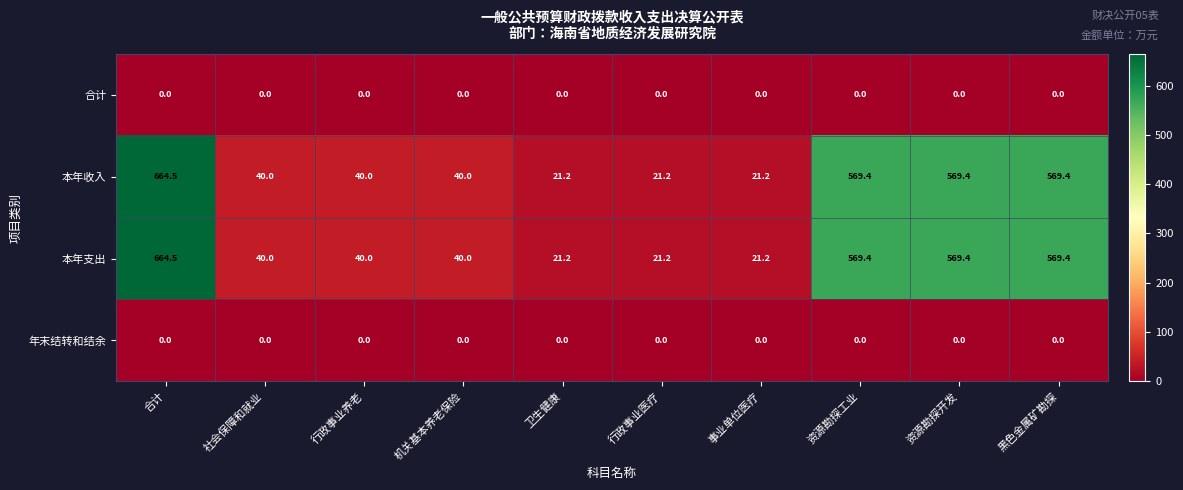

At which category is the sum across all series the highest?

合计